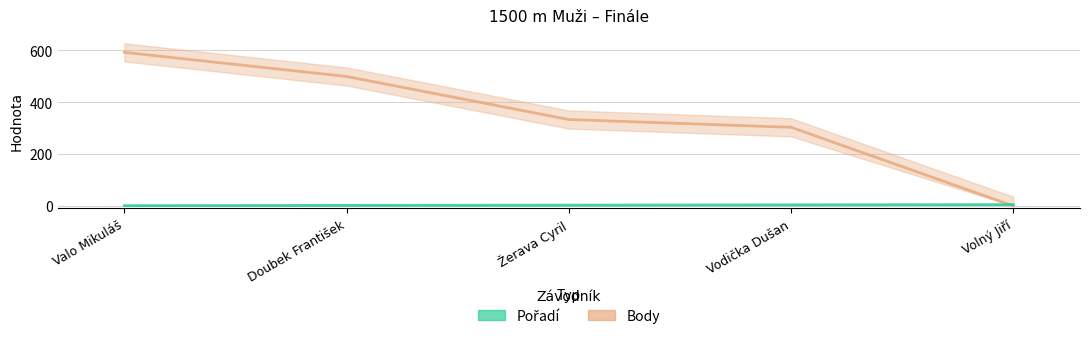

What are all the series names shown in the legend?

Pořadí, Body